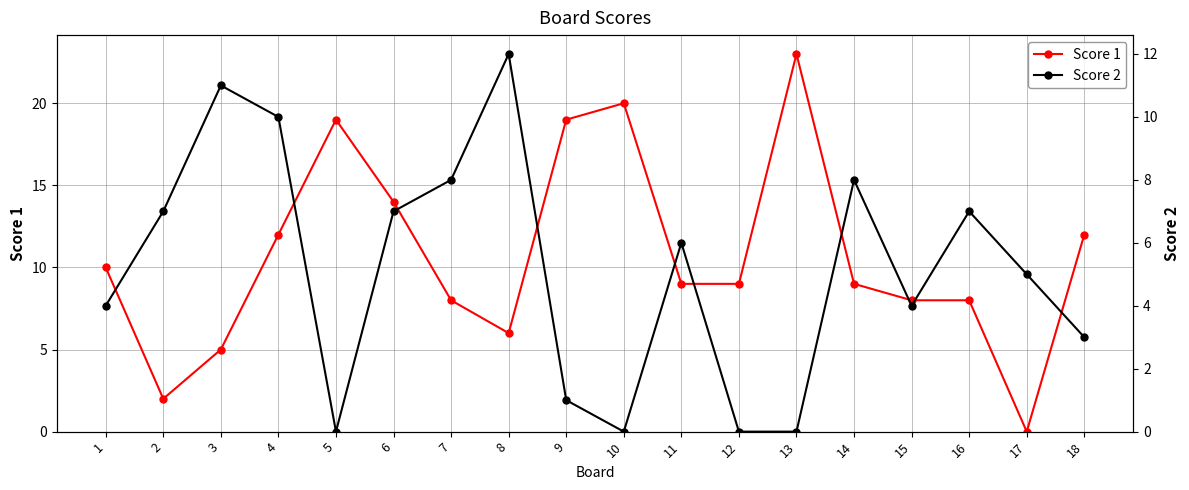

How many data points does each series have?

18